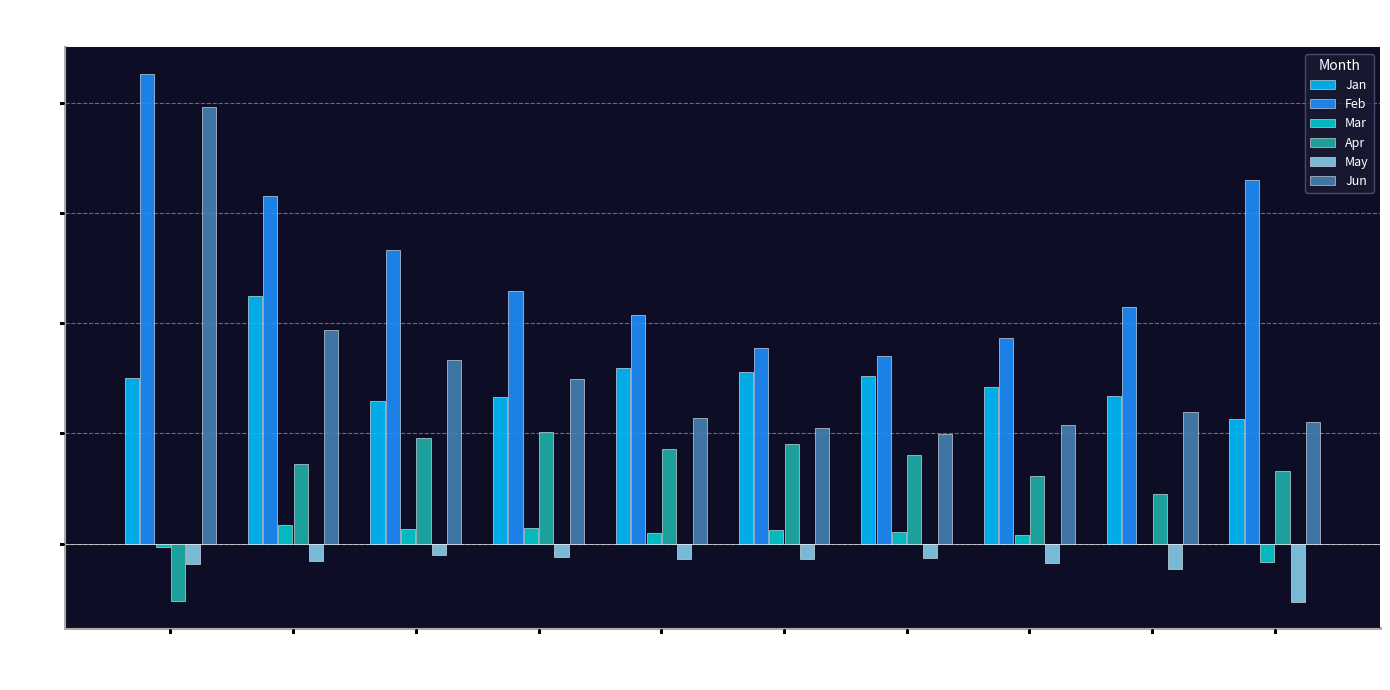

At which category does the chart reach its peak across all series?

pct05